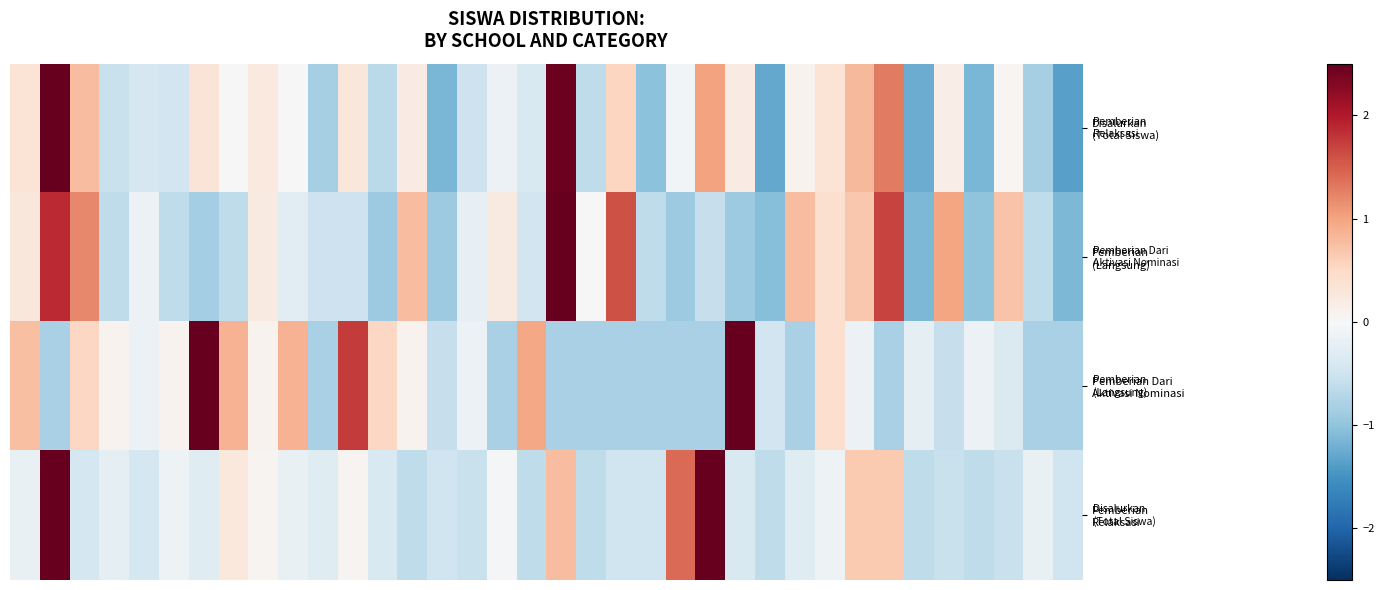

Which series has the largest total across all categories?

Pemberian (Langsung)